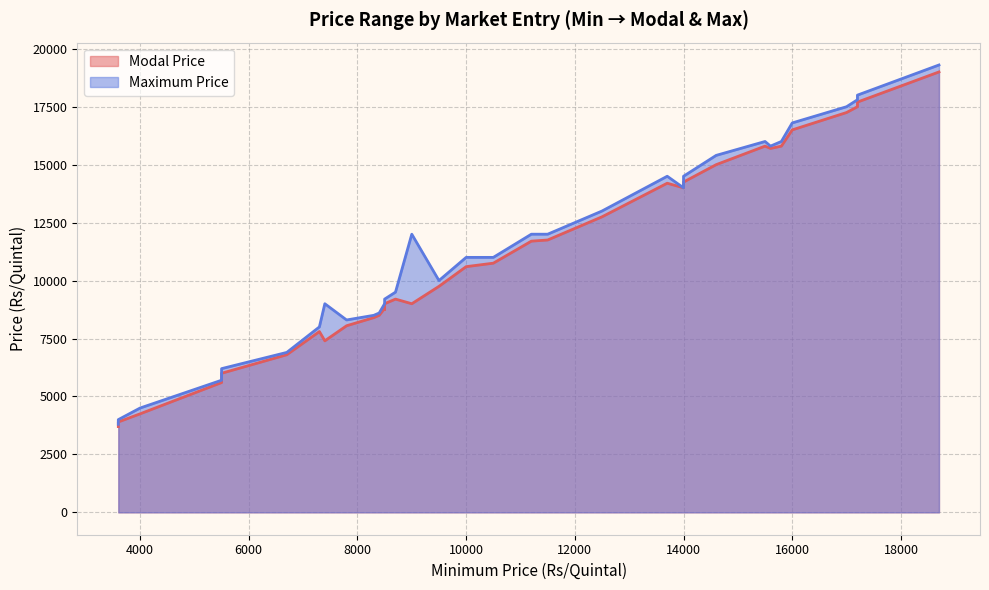

At 25, list the series in order from largest to smallest.

Maximum Price, Modal Price